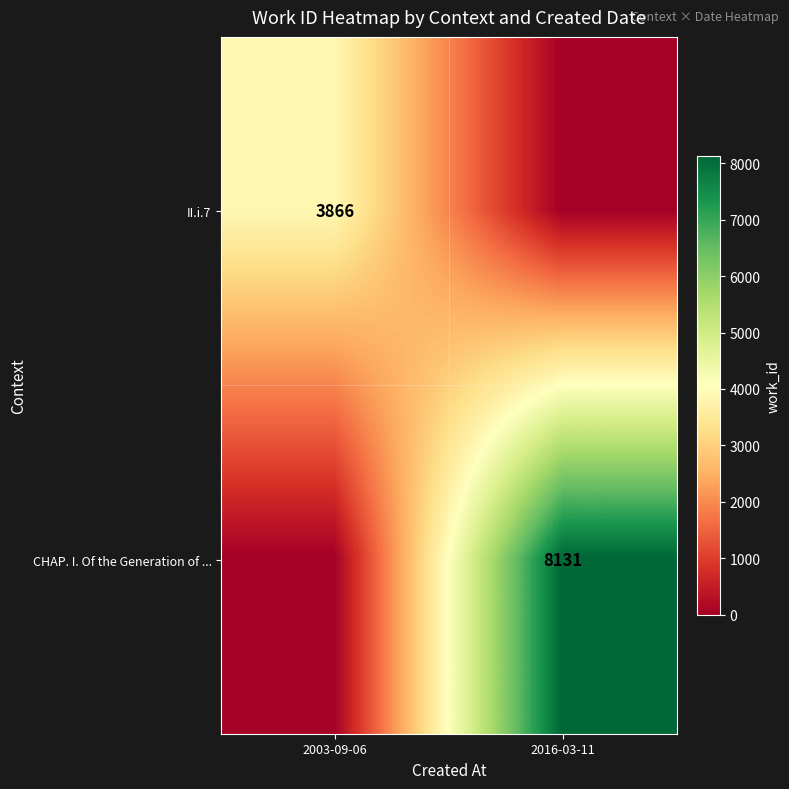

Is the value of CHAP. I. Of the Generation of ... at 2016-03-11 greater than the value of II.i.7 at 2003-09-06?

Yes